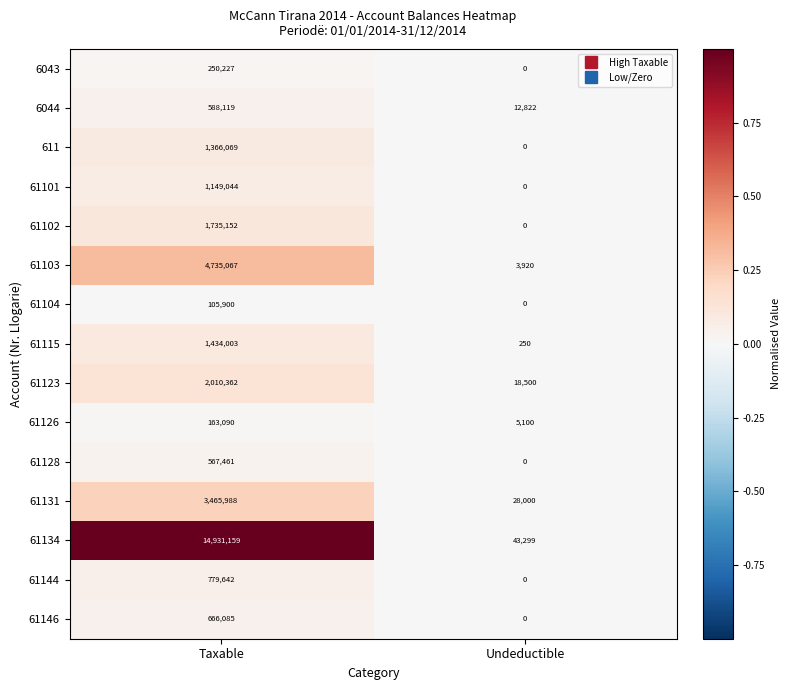

What is the difference between the 61126 values at Undeductible and Taxable?

157990